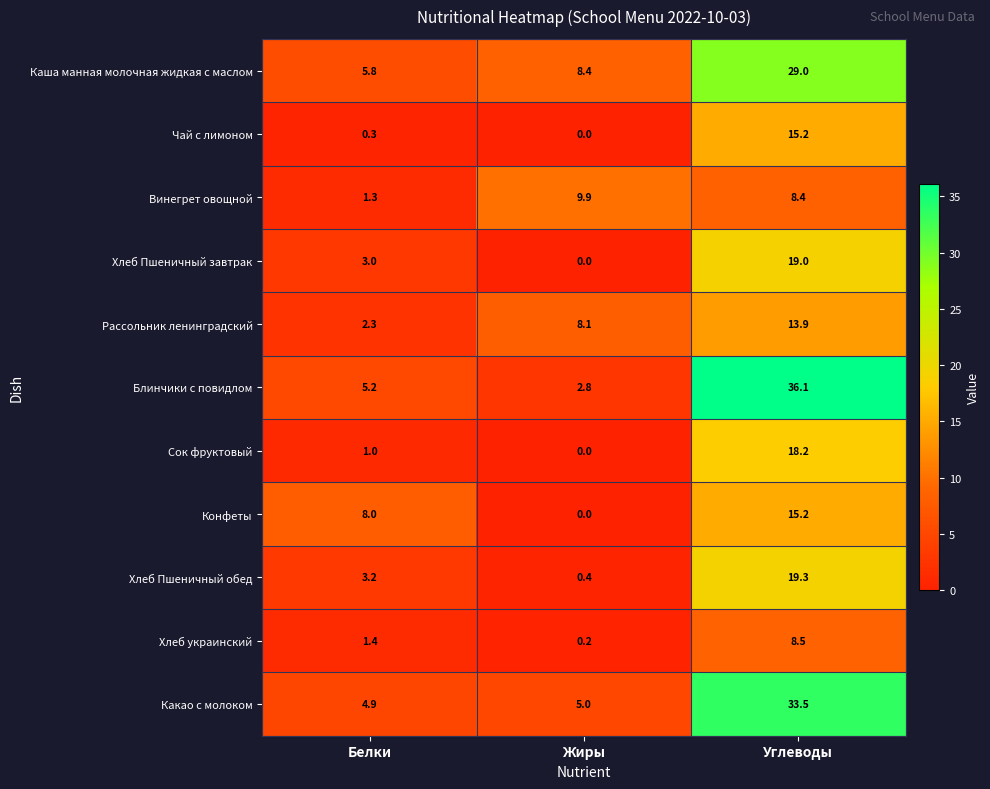

Which label corresponds to the smallest value in the chart?

Жиры